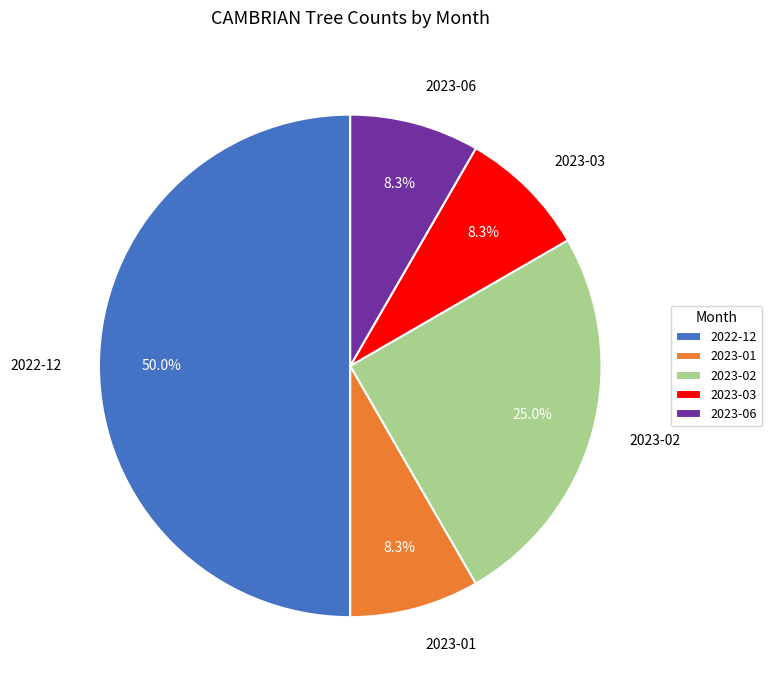

Approximately how many times larger is the value at 2023-01 compared to 2023-06?

1.0